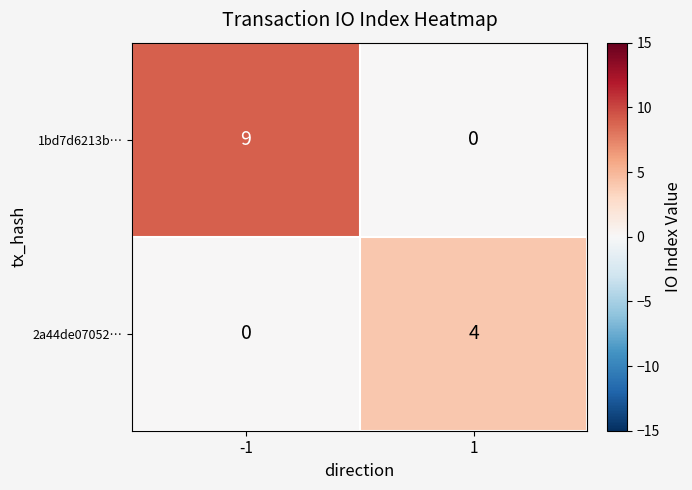

Reading right to left, transcribe all the data shown in this chart.

1bd7d6213b…: 1=0	-1=9
2a44de07052…: 1=4	-1=0